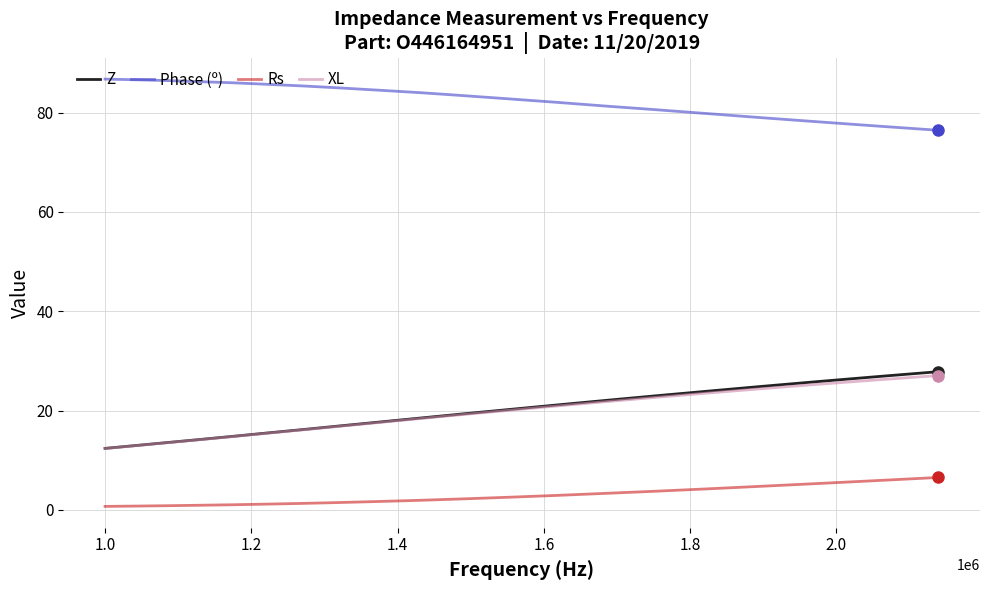

What is the greatest value displayed?

86.7